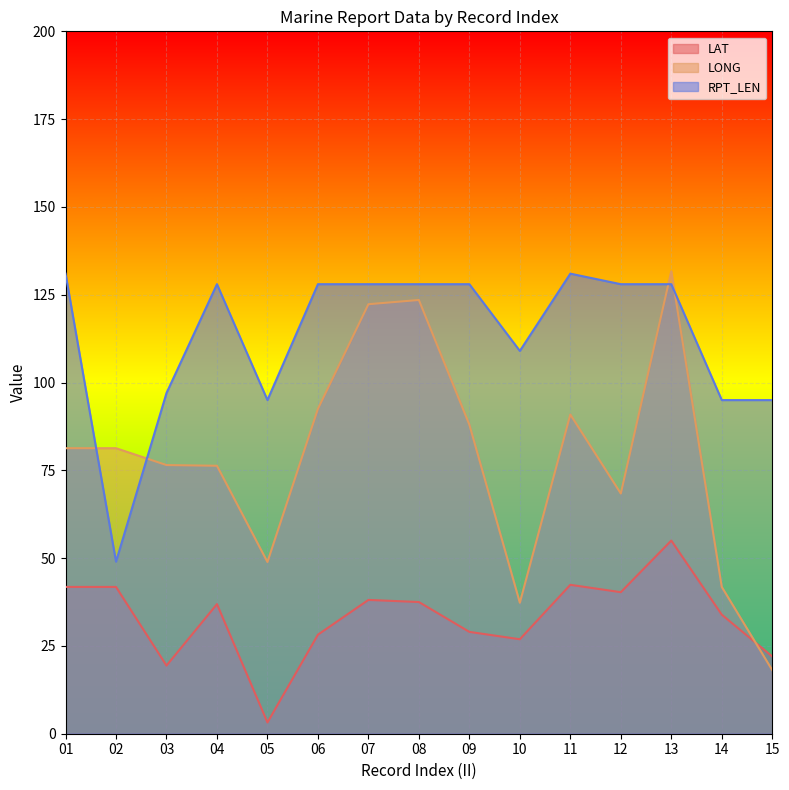

At which label does LAT first exceed 36?

01